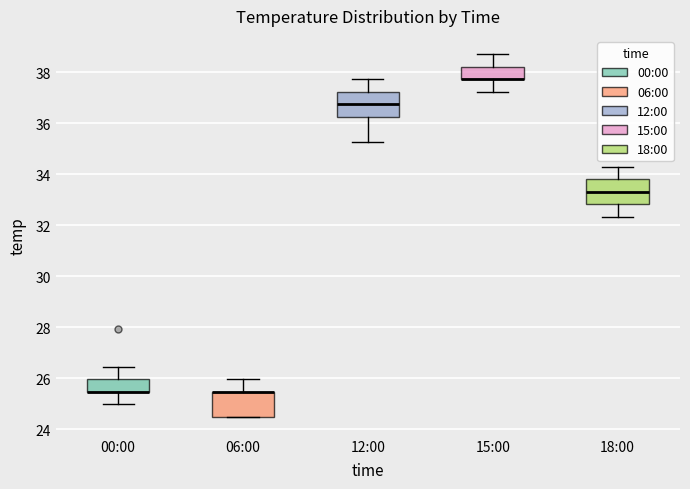

Where is the upper edge of the box for 00:00 on the y-axis? The values are not printed on the chart, so give them approximately, as read against the axis.

26.0